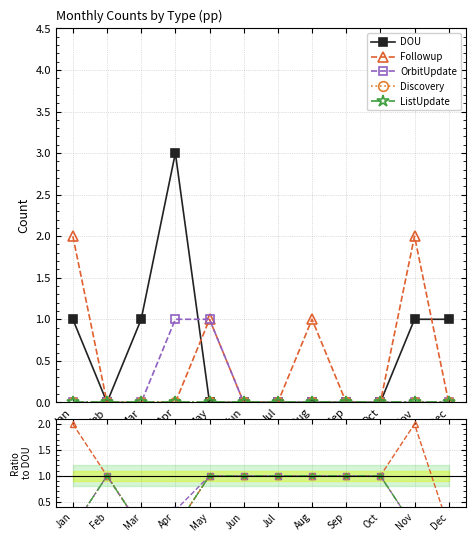

List the series in order of their peak value, highest first.

DOU, Followup, OrbitUpdate, Discovery, ListUpdate